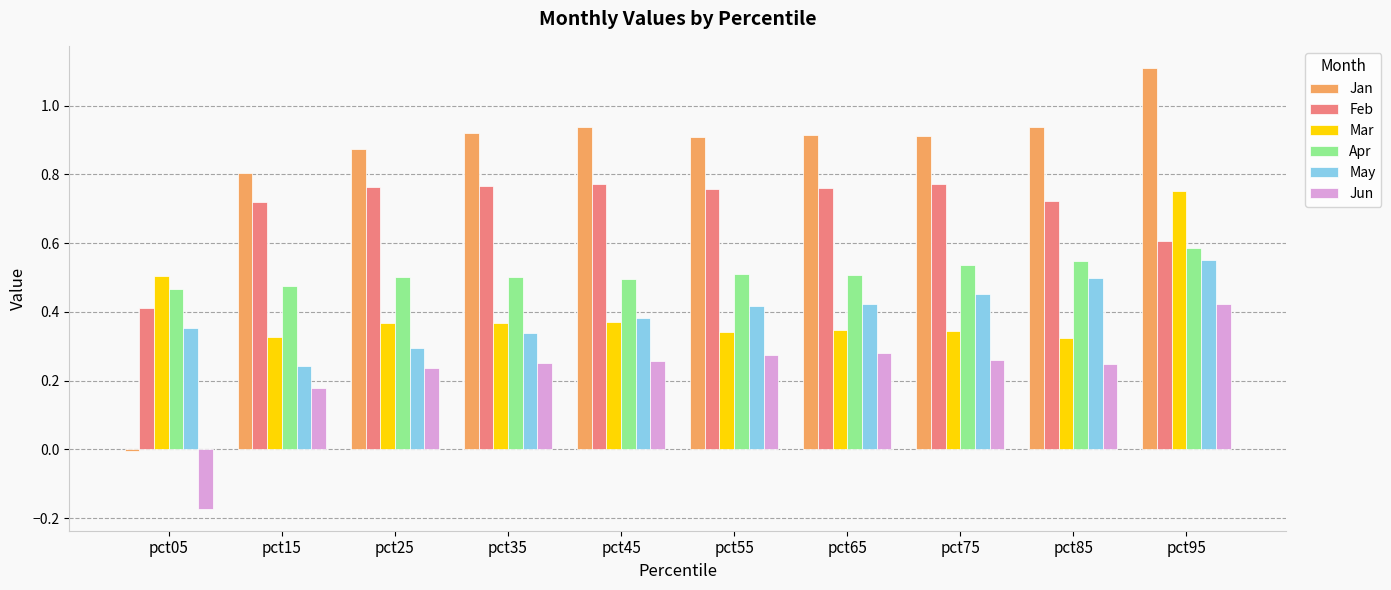

Which series has the largest range (max minus min)?

Jan